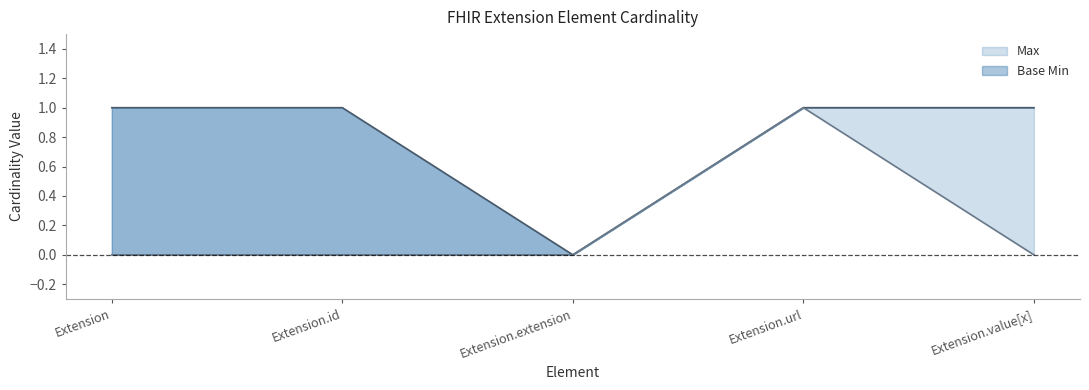

Reading left to right, transcribe all the data shown in this chart.

Max: Extension=1	Extension.id=1	Extension.extension=0	Extension.url=1	Extension.value[x]=1
Base Min: Extension=0	Extension.id=0	Extension.extension=0	Extension.url=1	Extension.value[x]=0